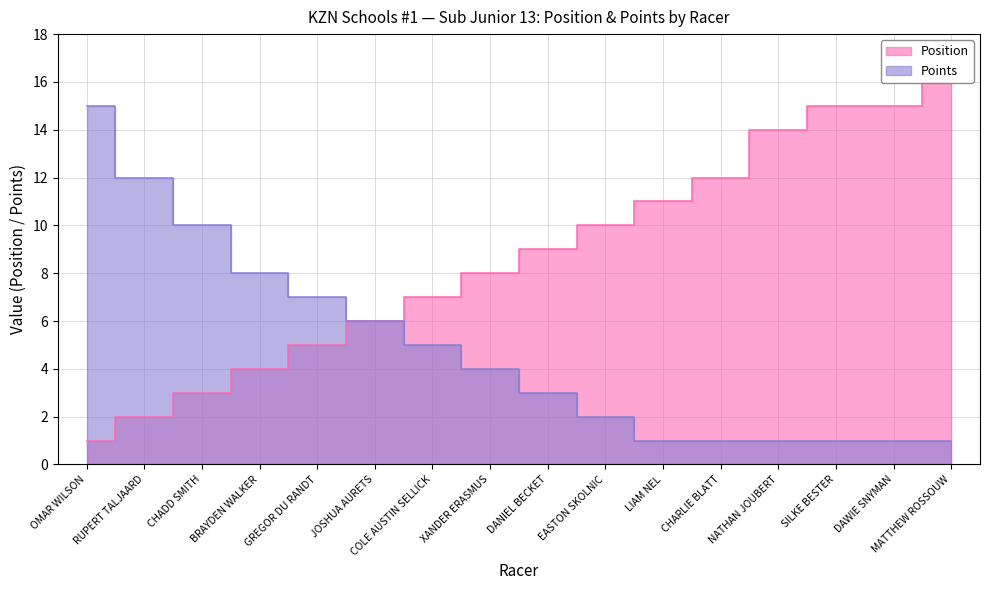

What is the label of the 13th point from the right?

BRAYDEN WALKER